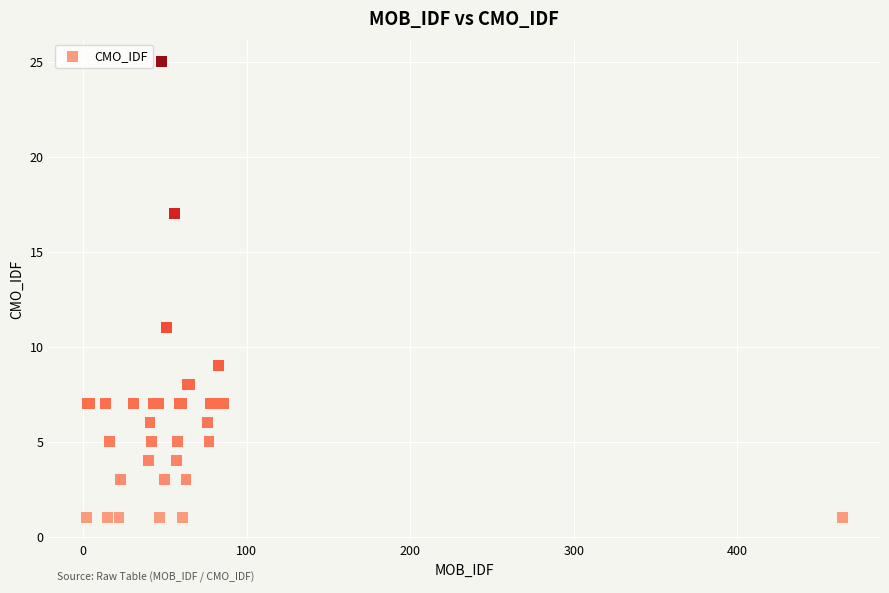

What Y value in the scatter plot is closest to 13?

11